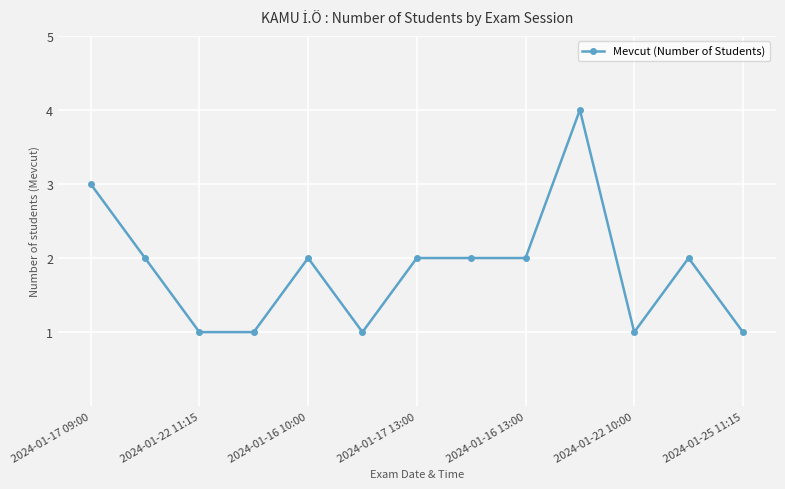

True or false: the data has more than 2 interior local peaks.

True